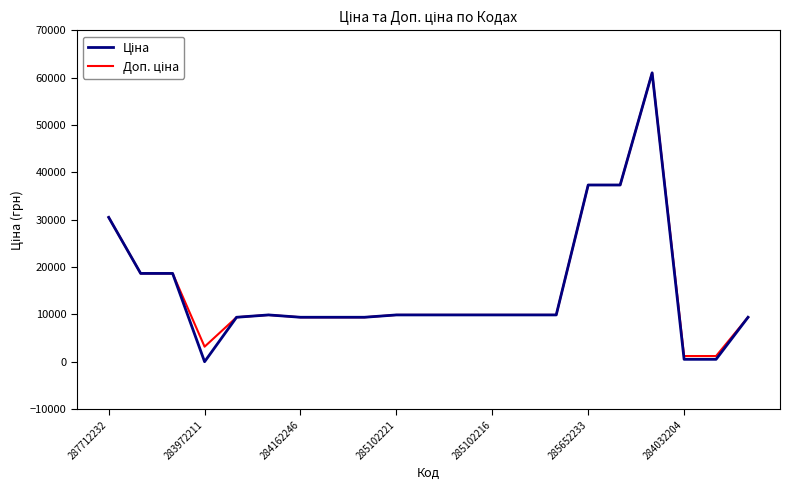

What is the maximum value shown in the chart?

61024.7